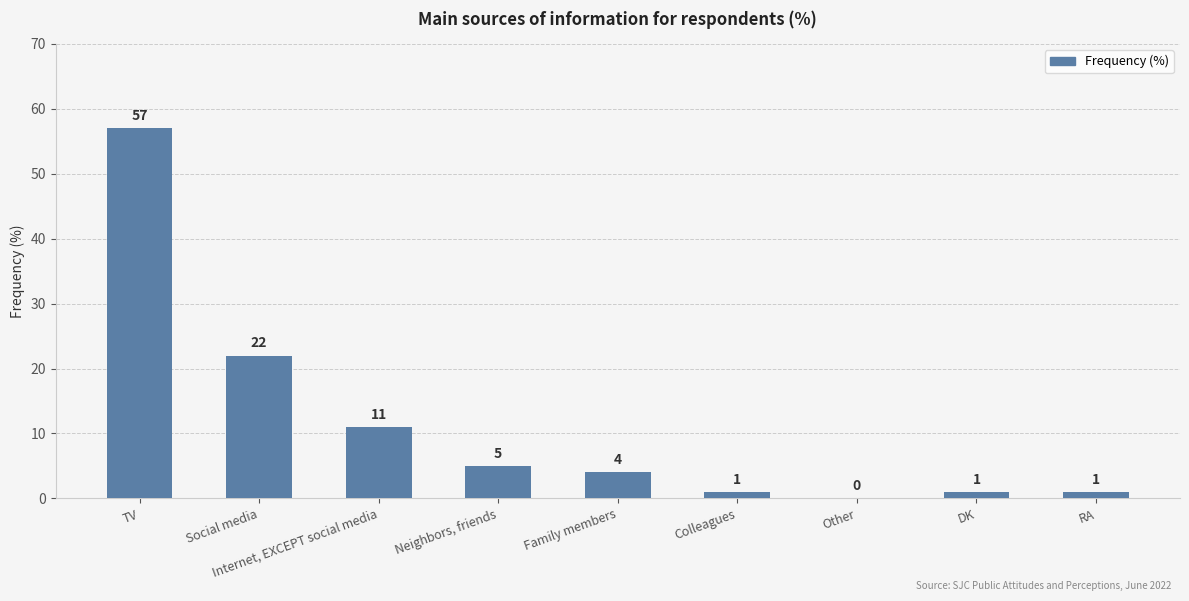

What is the sum of all values?

102